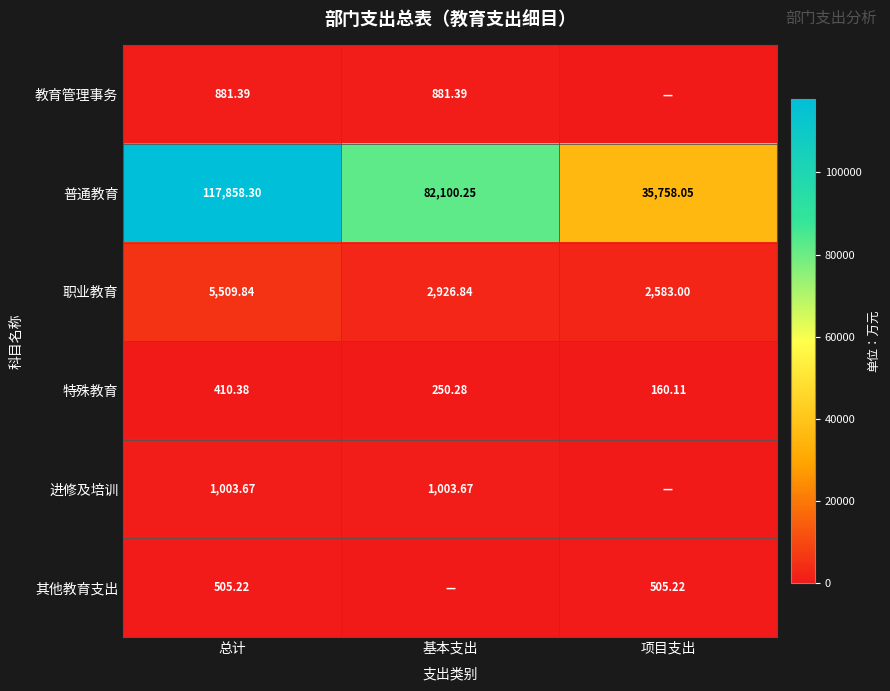

True or false: 进修及培训 has a value of 1003.7 at 基本支出.

True